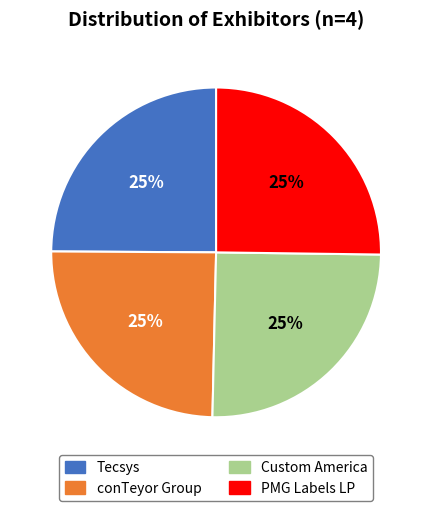

Does any single category account for the majority?

No